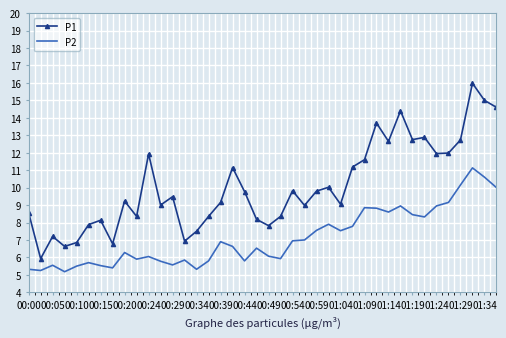

True or false: P1 and P2 intersect in this chart.

False